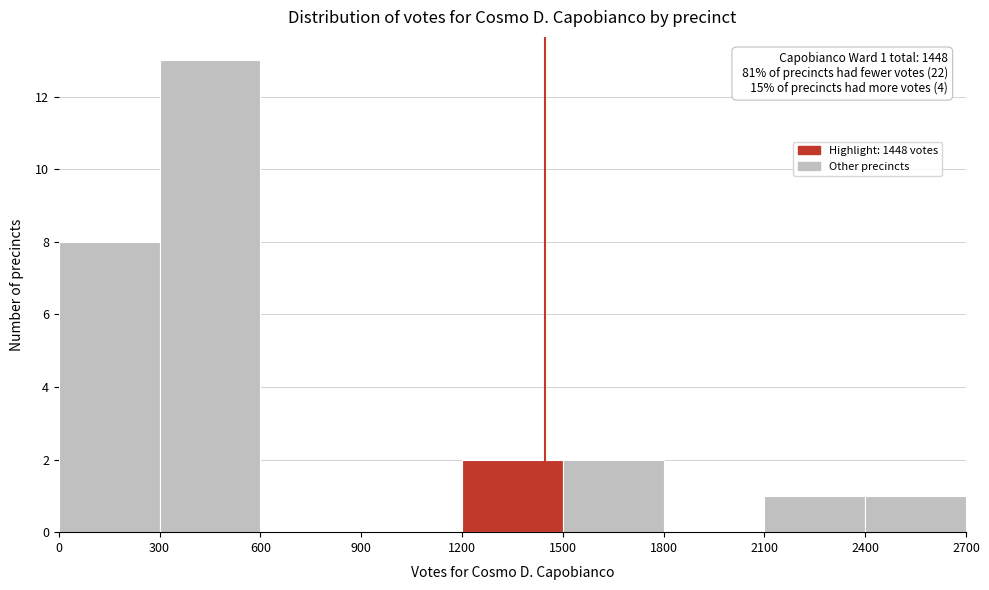

Over which range of the x-axis is the bar tallest?

300 to 600